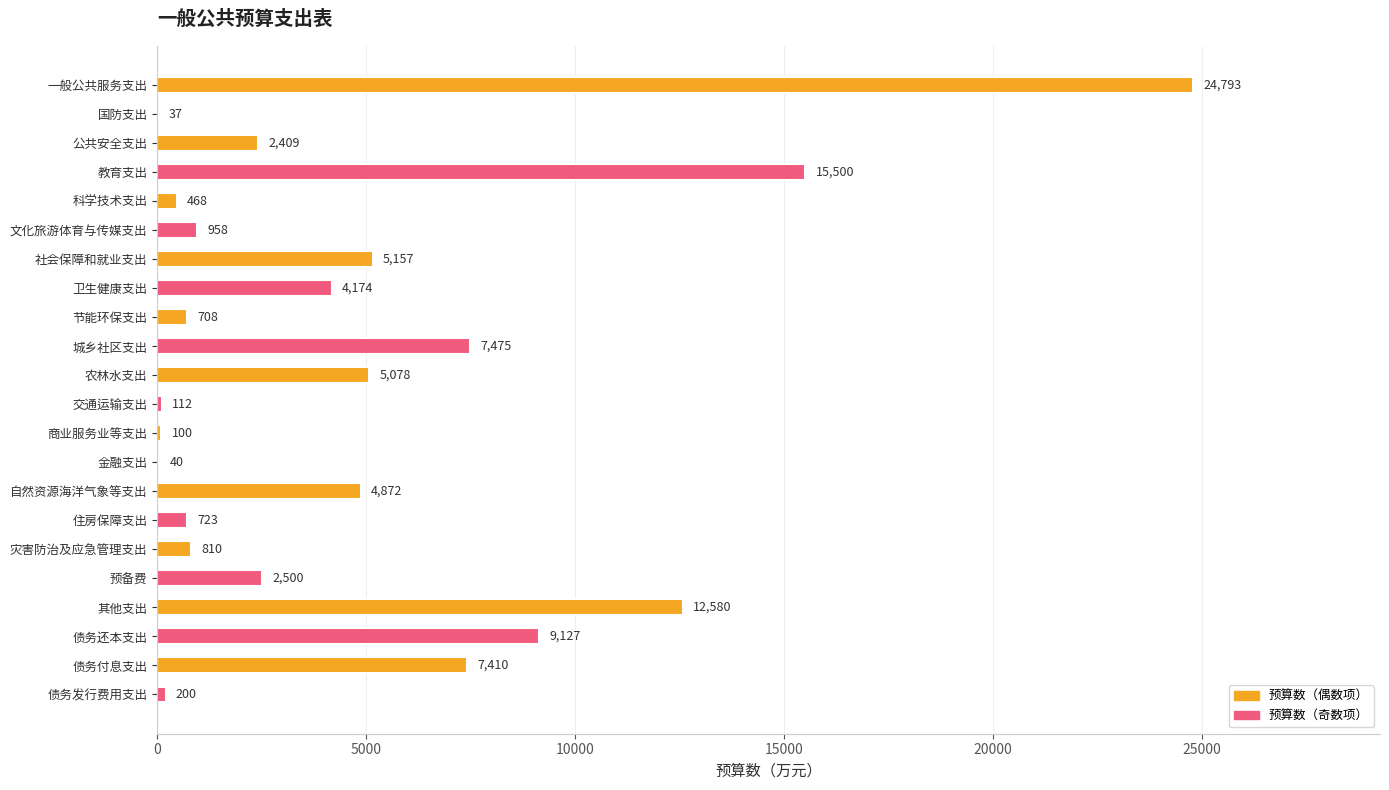

At which label is the value closest to 12415?

其他支出